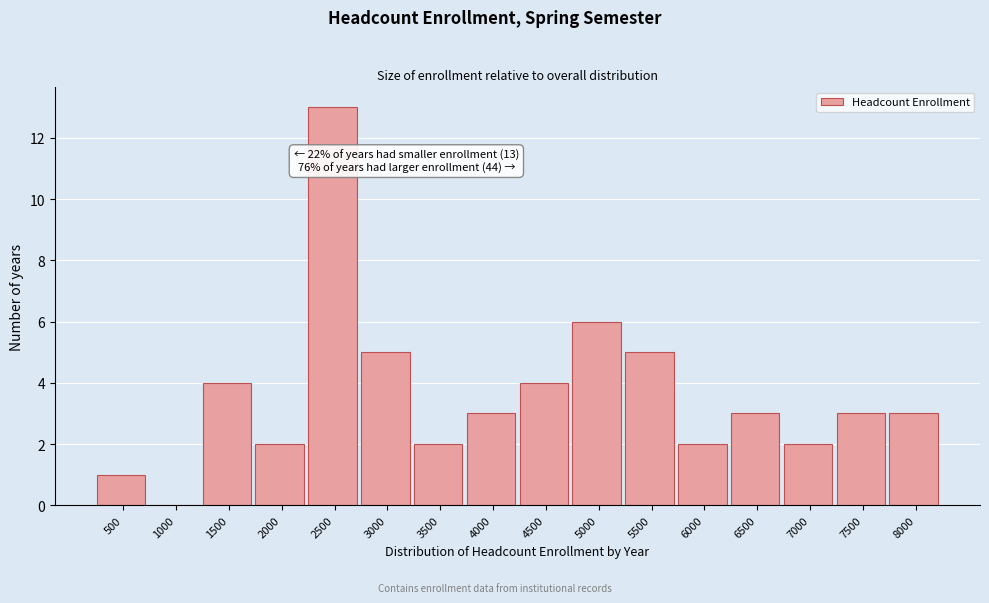

Reading left to right, list all the values displayed in this chart.

500=1	1000=0	1500=4	2000=2	2500=13	3000=5	3500=2	4000=3	4500=4	5000=6	5500=5	6000=2	6500=3	7000=2	7500=3	8000=3